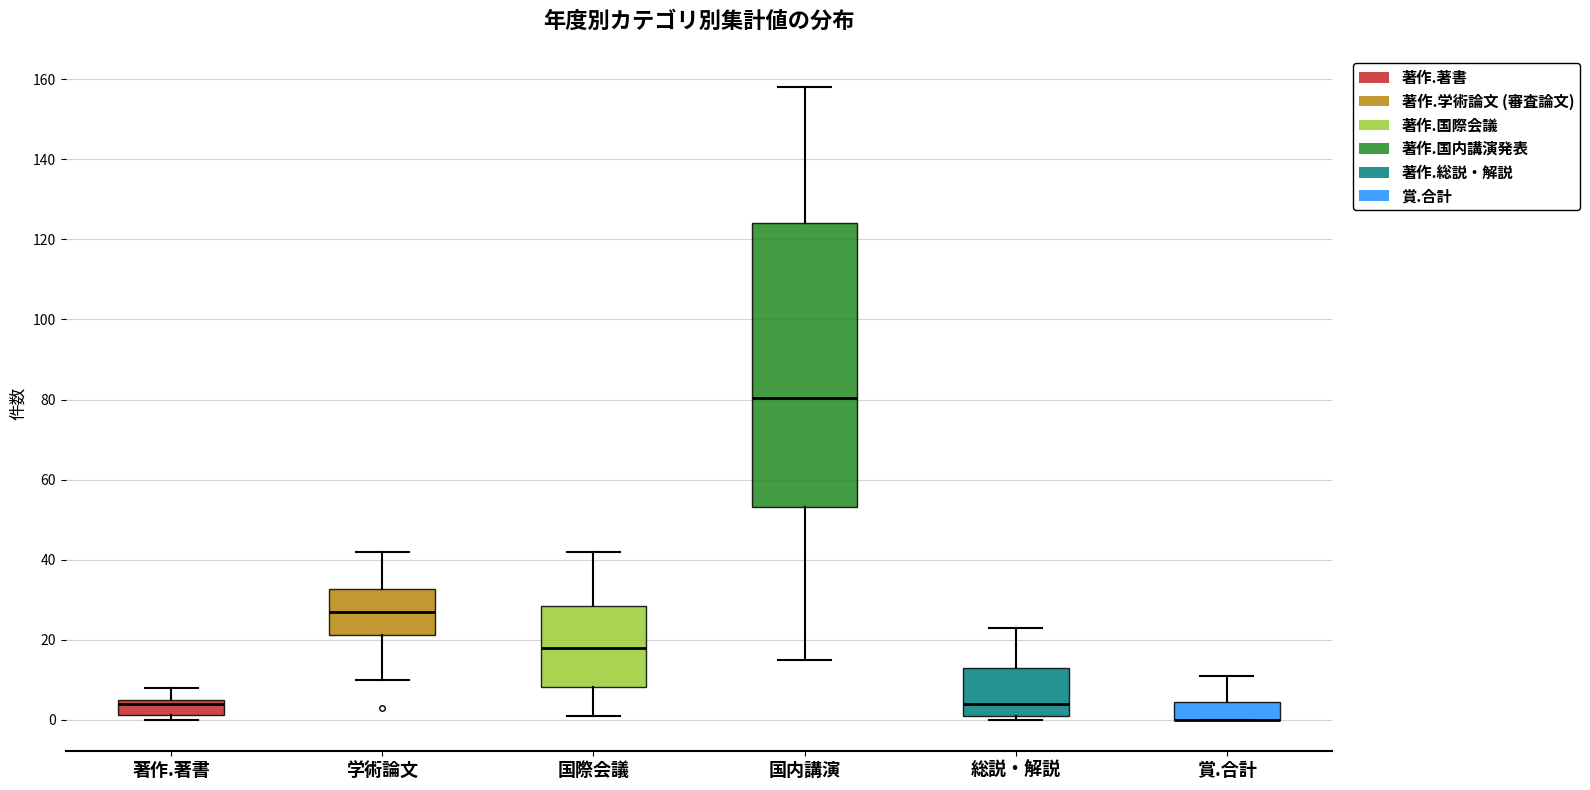

Which box is the tallest, from its lower edge to its upper edge?

国内講演